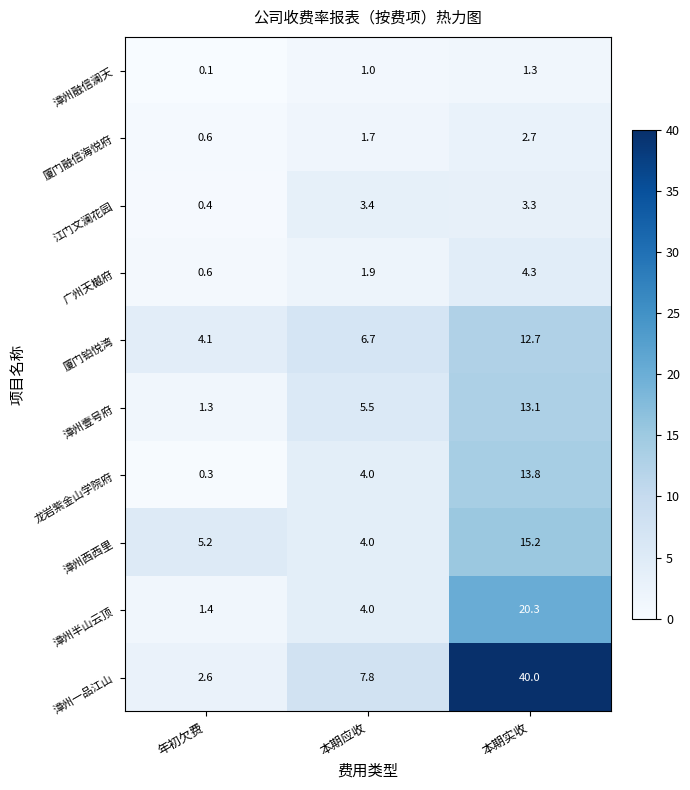

What is the sum of the 漳州融信澜天 values at 本期应收 and 年初欠费?

1.1